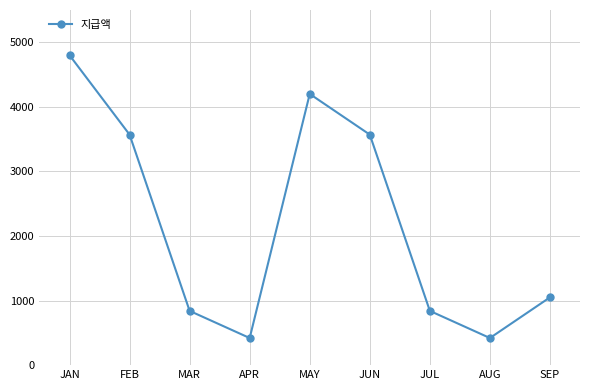

Is it true that the value at JUL is 840?

True